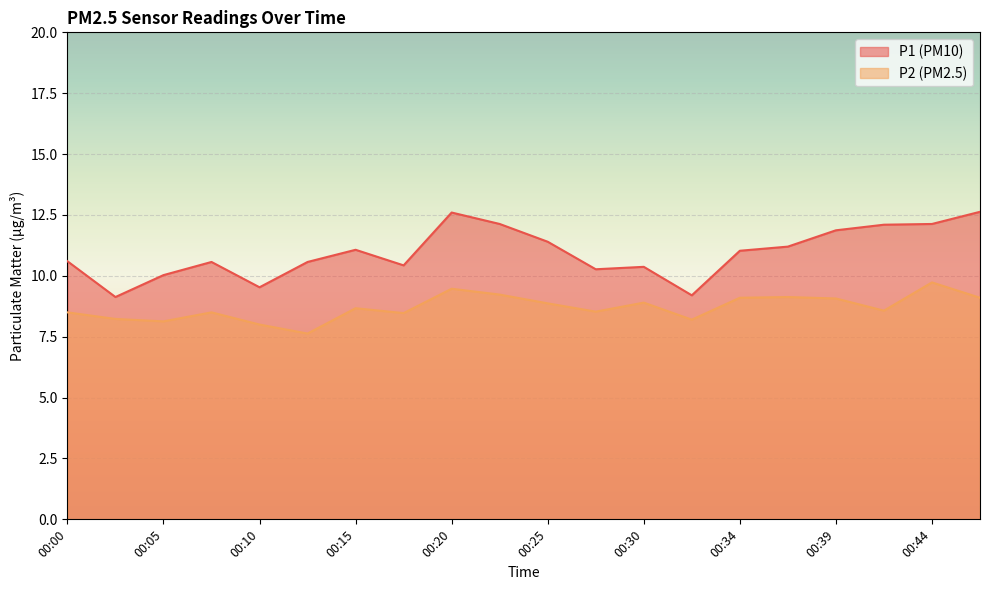

What is the spread (max minus min) of values at 00:37?

2.1